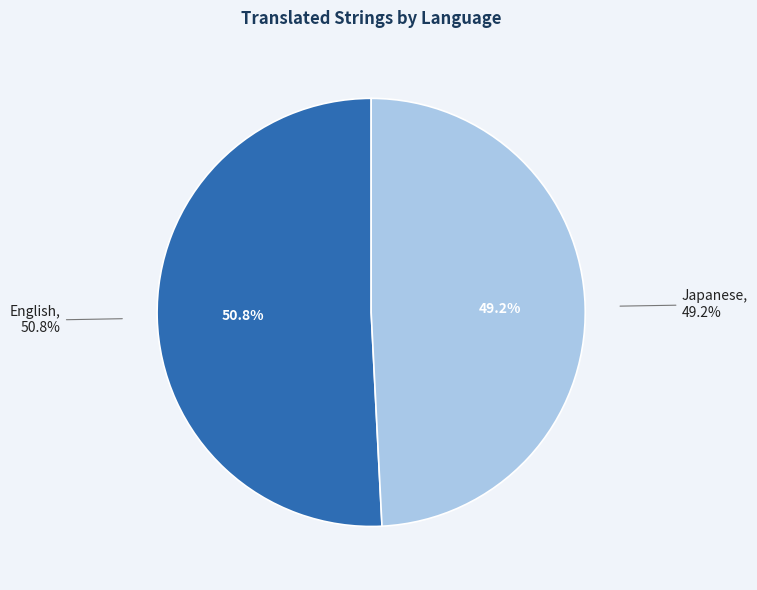

How many slices are in this pie chart?

2